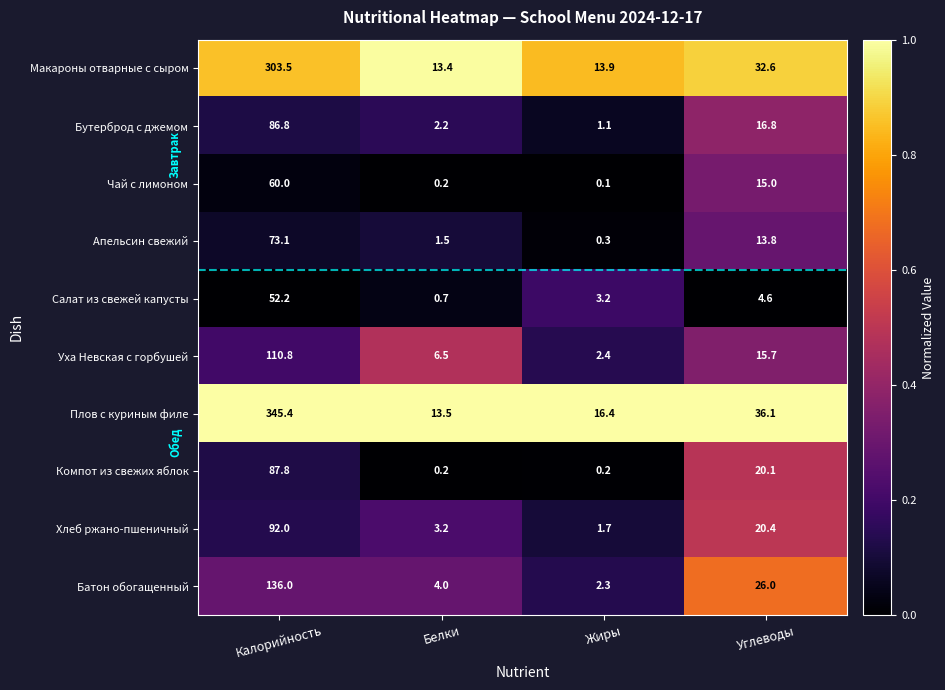

At which category is the sum across all series the highest?

Калорийность